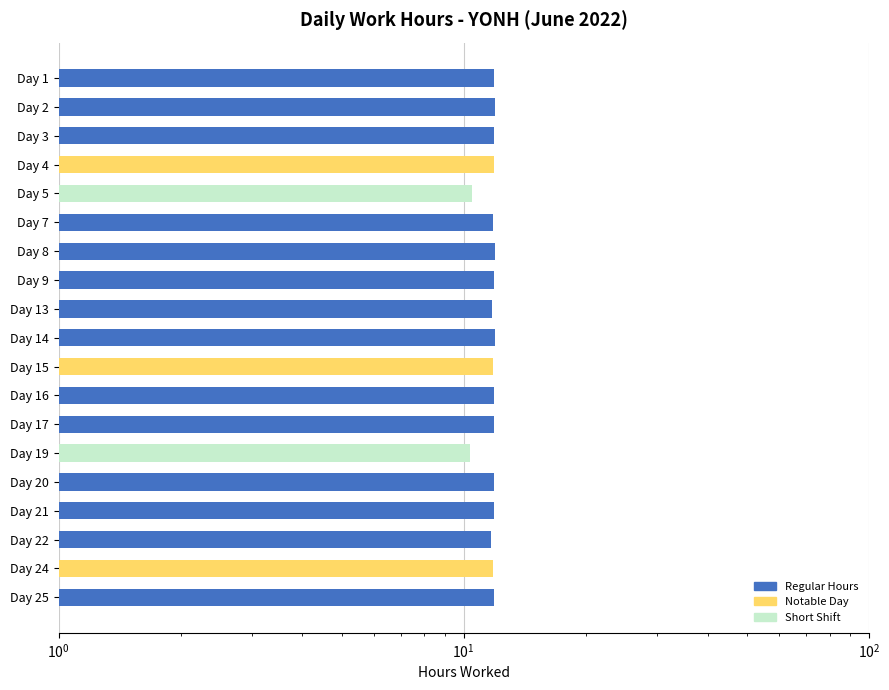

How many categories are shown in the chart?

19